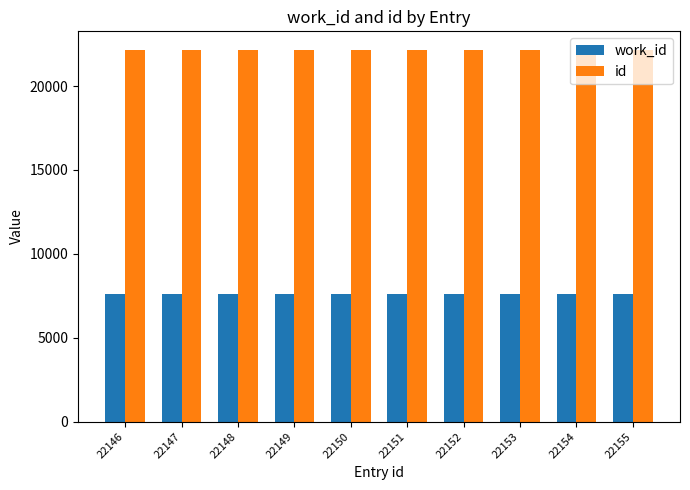

True or false: id has a value of 22152 at 22152.

True